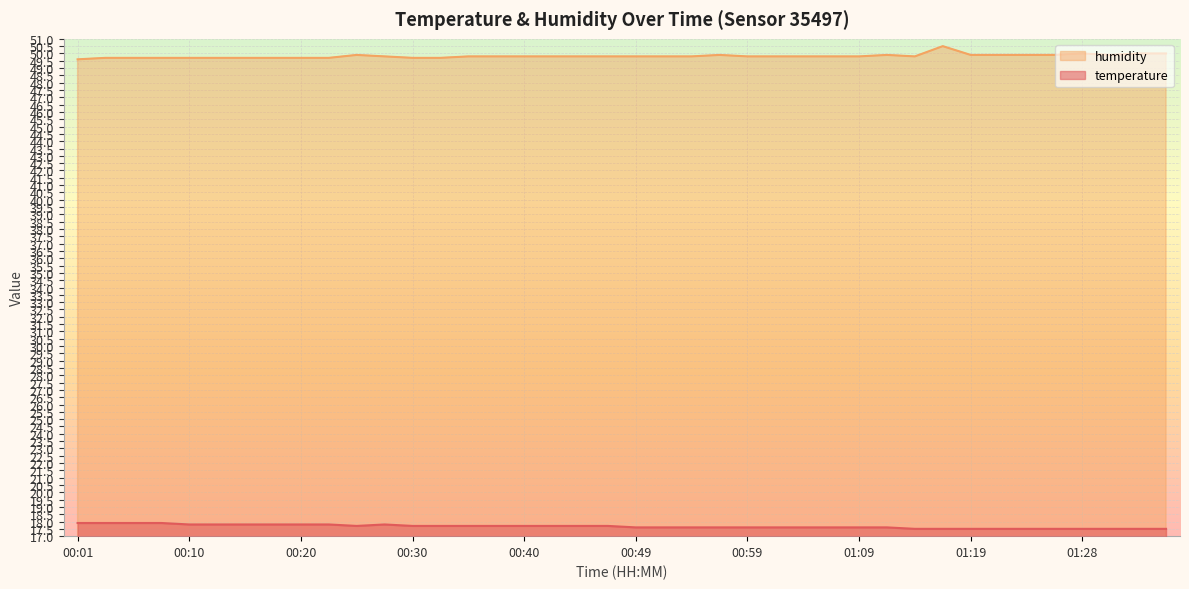

What is the sum of all humidity values?

1992.8